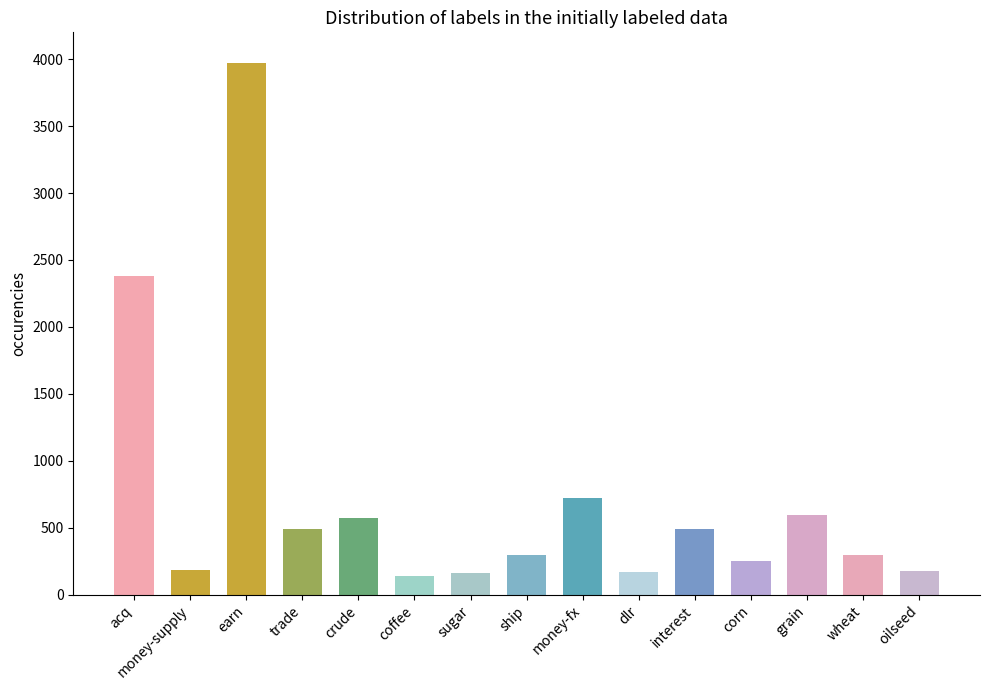

What is the difference between the values at 6 and 10?

325